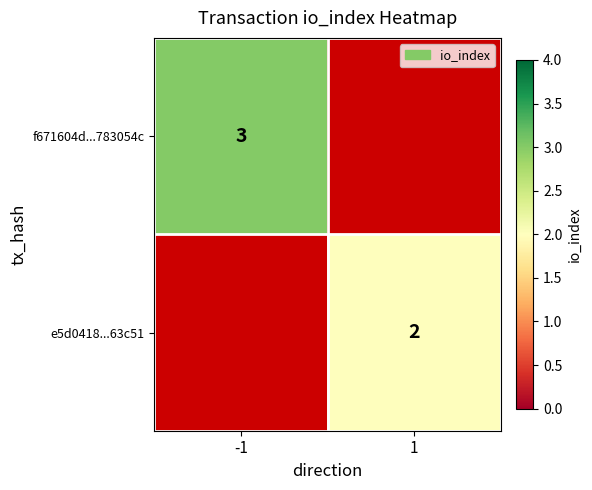

True or false: f671604d...783054c has a value of 4 at -1.

False